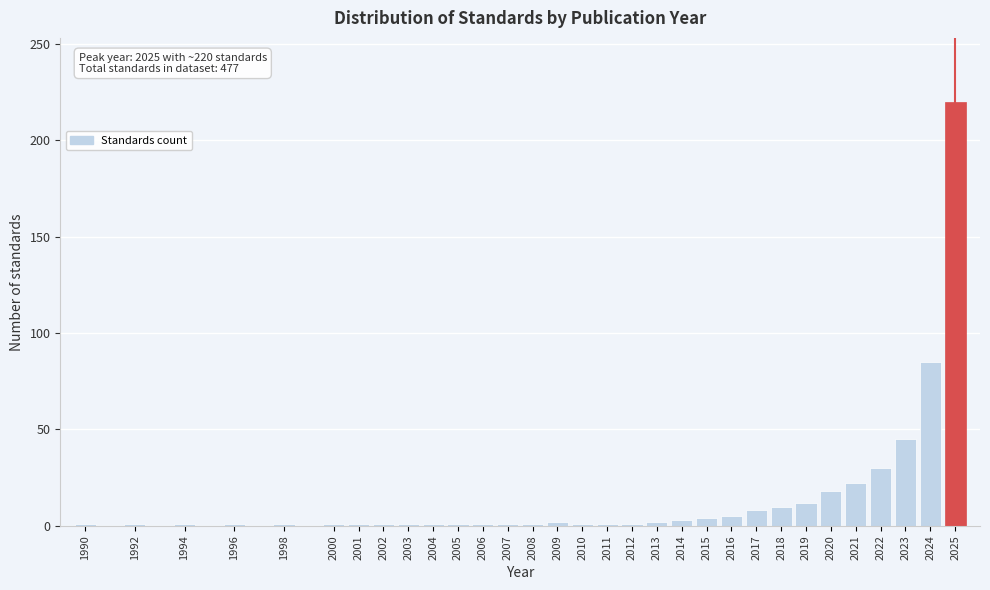

What is the average value?

16